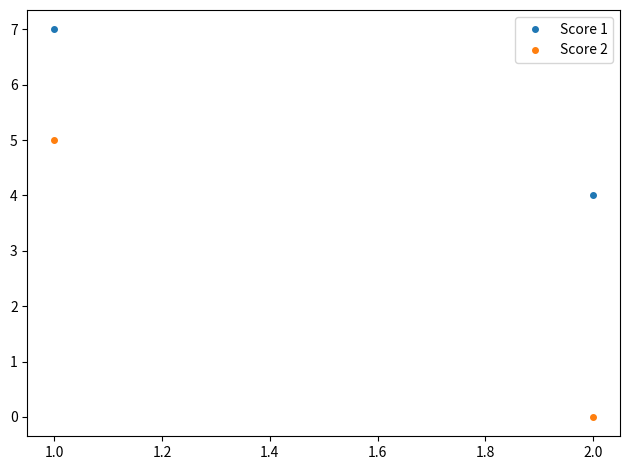

Which series has the largest total across all categories?

Score 1